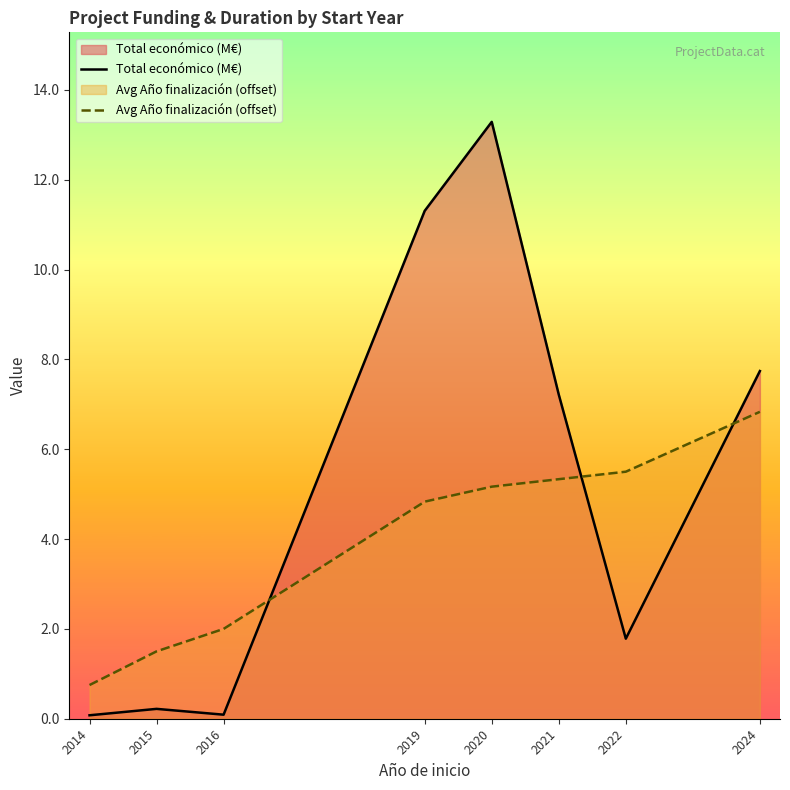

True or false: Avg Año finalización (offset) has more than 0 points higher than both neighbors.

False